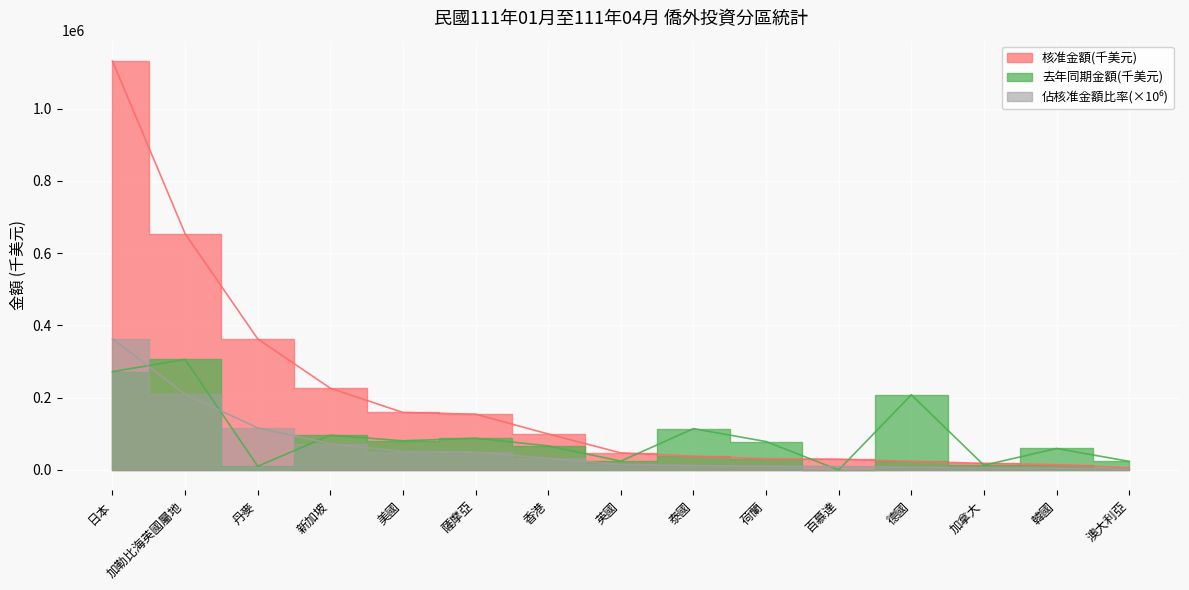

True or false: 去年同期金額(千美元) and 佔核准金額比率 cross at least once.

True